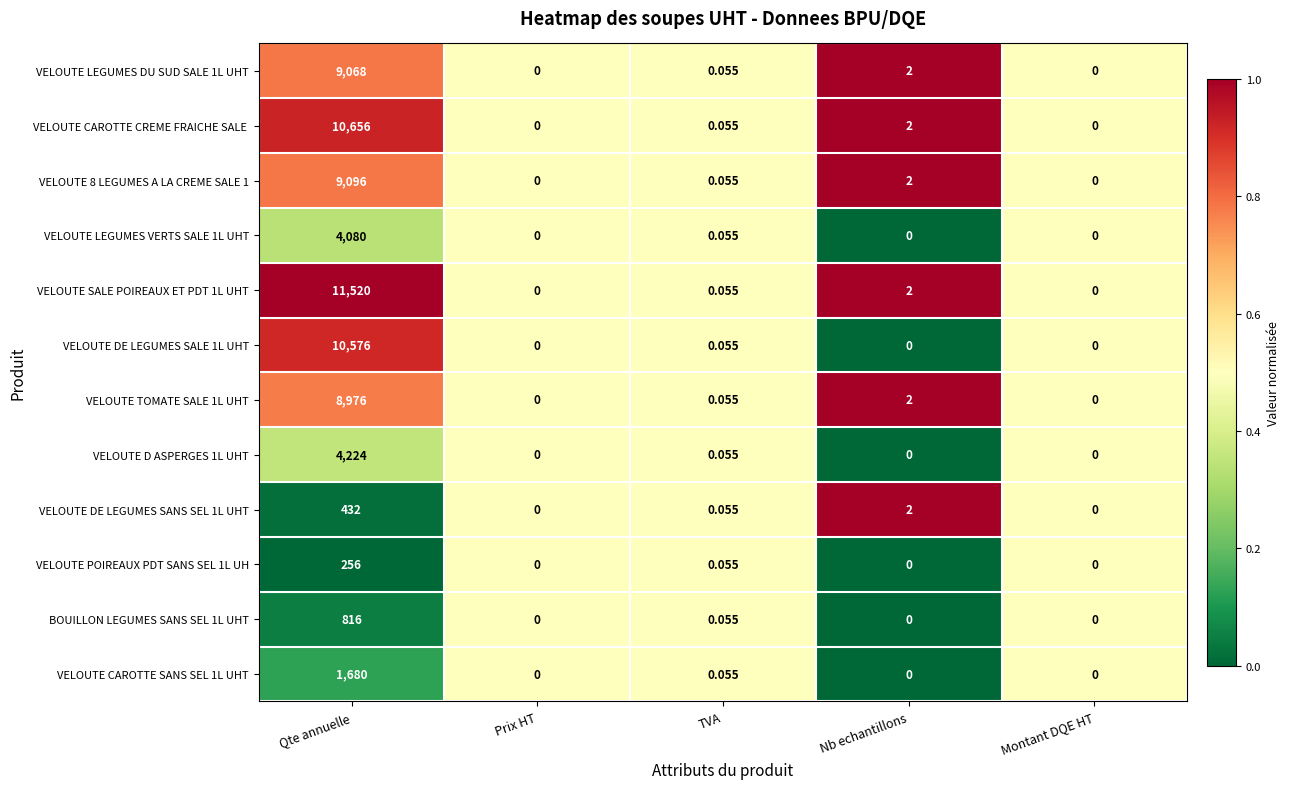

Where is VELOUTE 8 LEGUMES A LA CREME SALE 1 nearest to the value 4548?

Nb echantillons